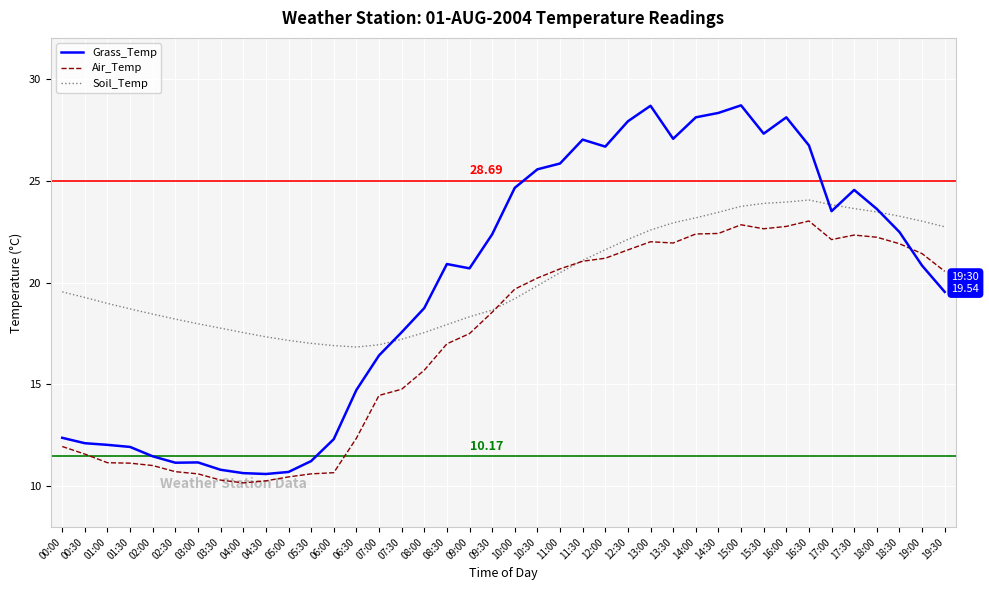

What is the approximate value of Grass_Temp at 19:00?

20.8